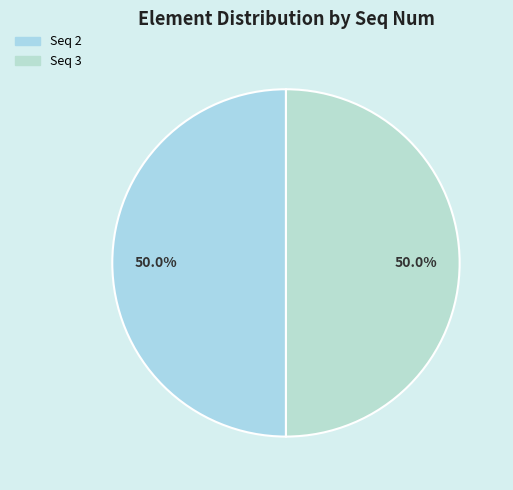

How many slices are in this pie chart?

2